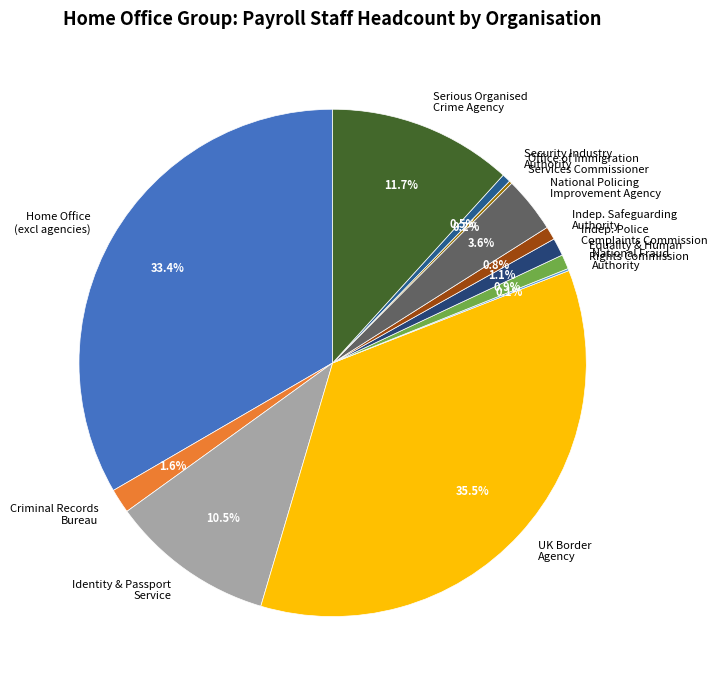

What is the largest slice in the pie chart?

UK Border Agency